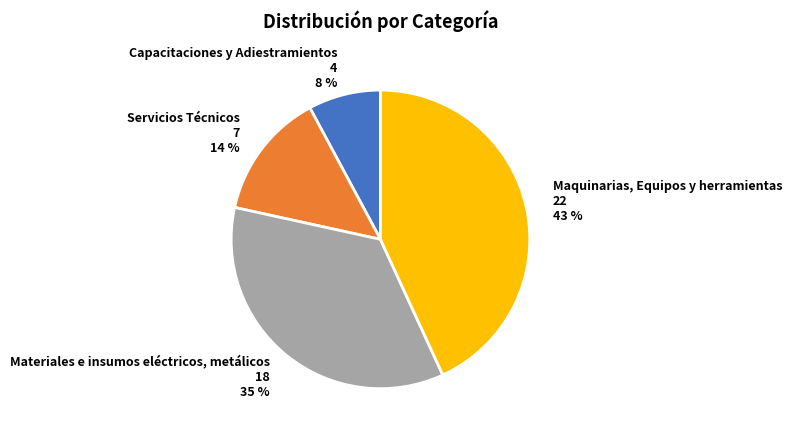

Combined, do Materiales e insumos eléctricos, metálicos and Capacitaciones y Adiestramientos account for over 50%?

No